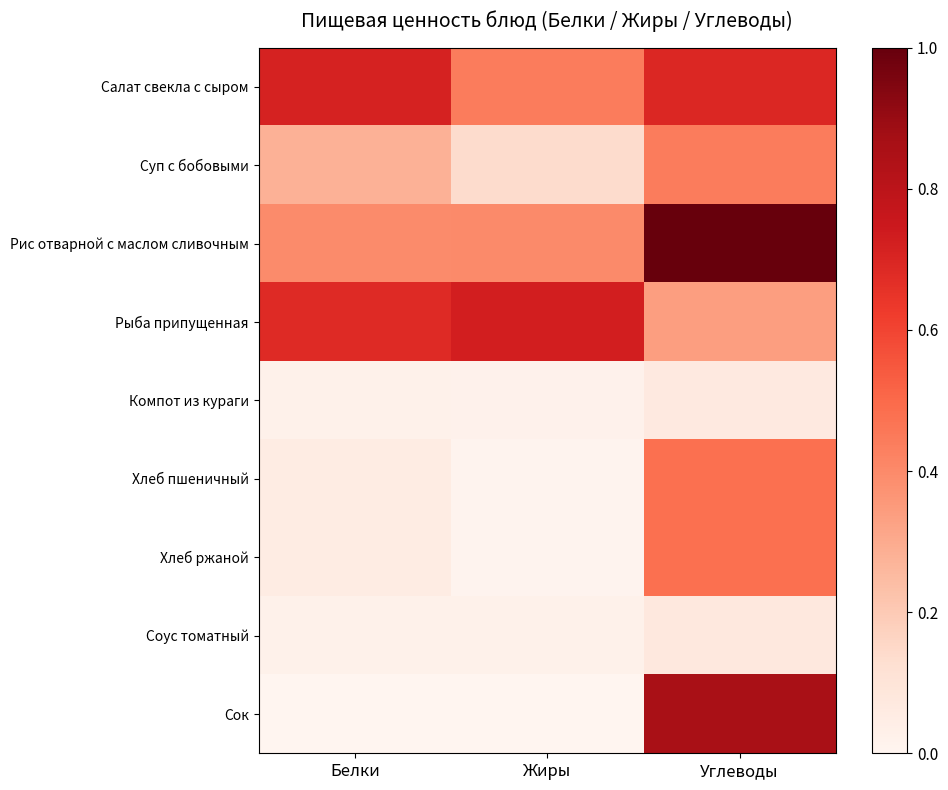

Which has a higher value, Углеводы or Жиры?

Углеводы